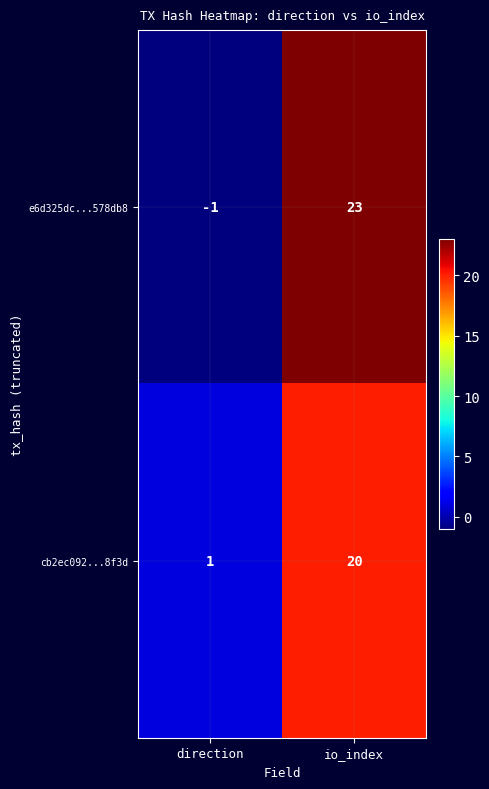

Where is e6d325dc...578db8 nearest to the value 11?

direction